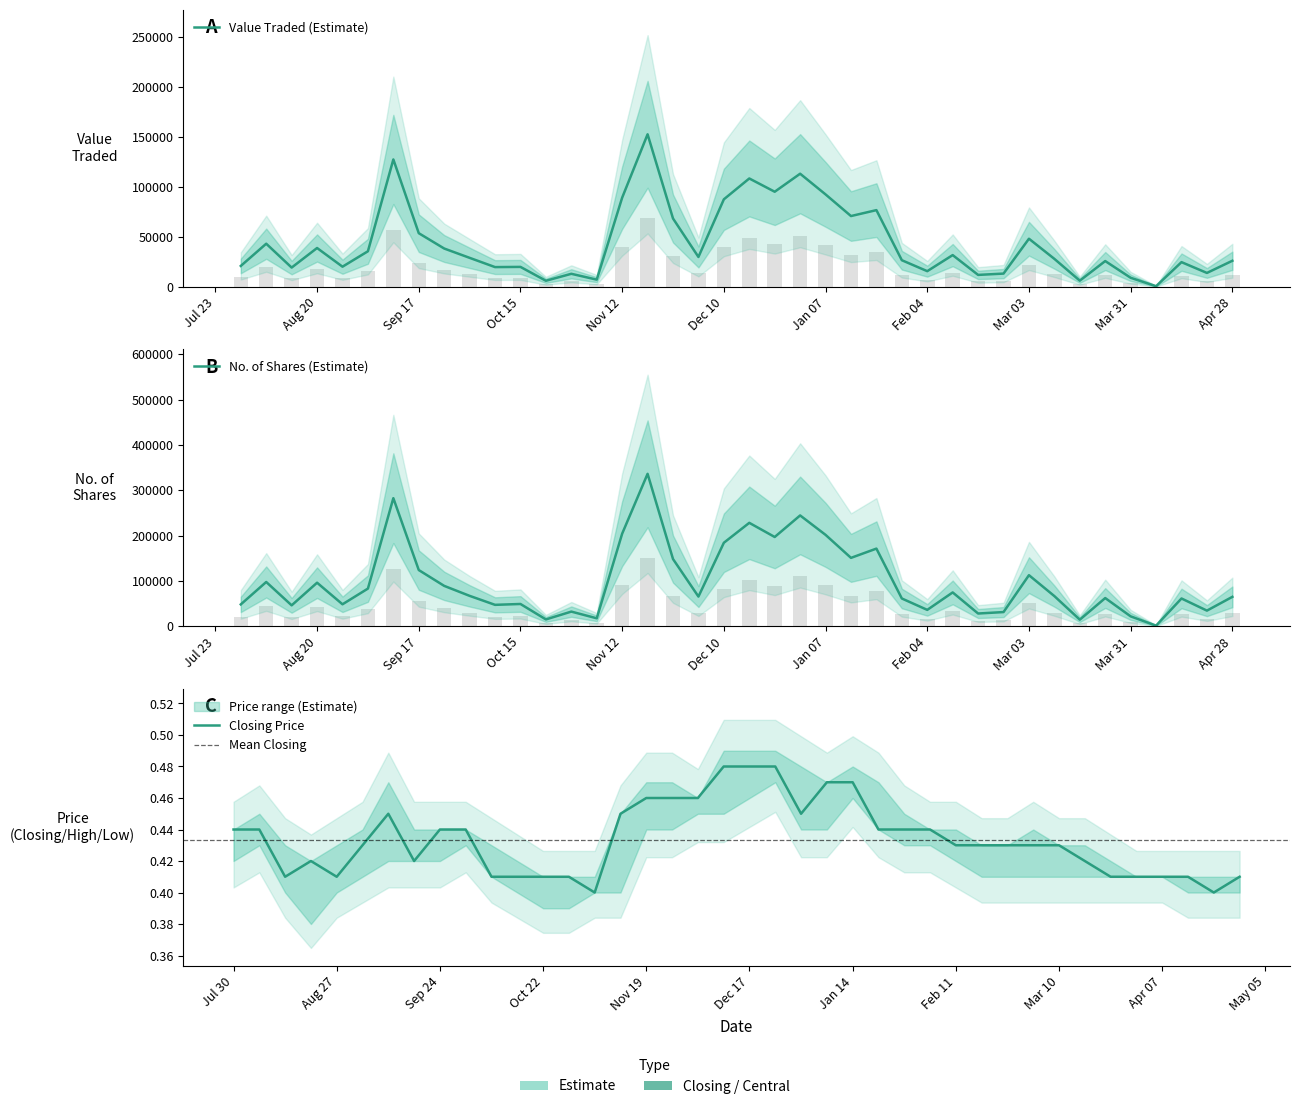

Which series changed the most between 14 and 31?

No. of Shares